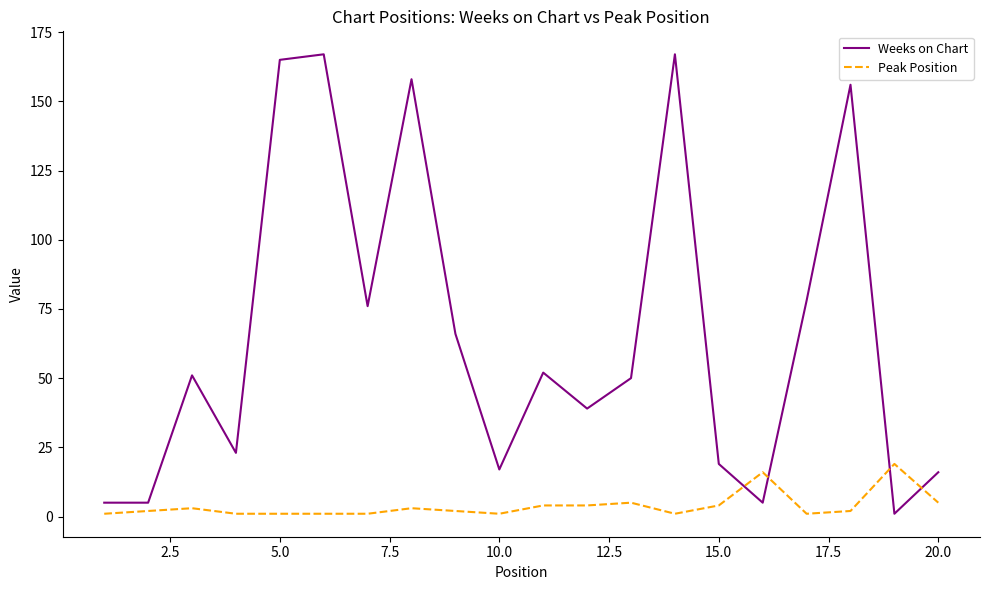

What are all the series names shown in the legend?

Weeks on Chart, Peak Position